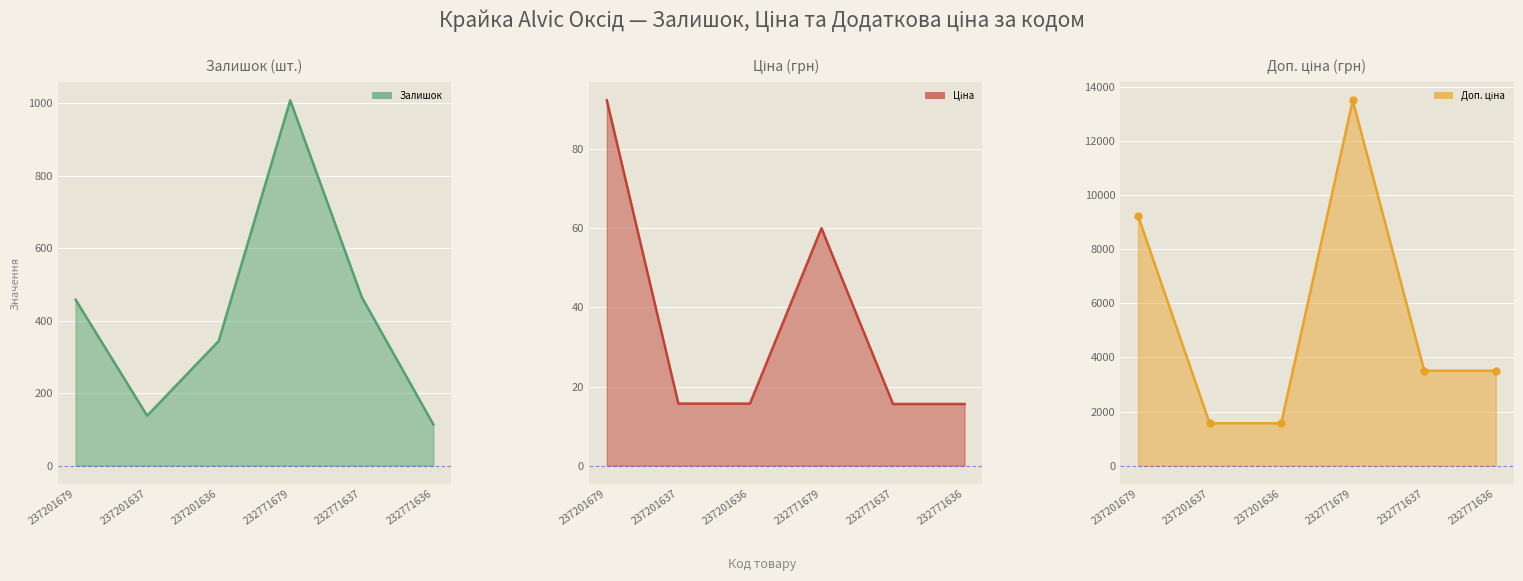

Rank the series by their maximum value, from highest to lowest.

Доп. ціна line, Залишок line, Ціна line